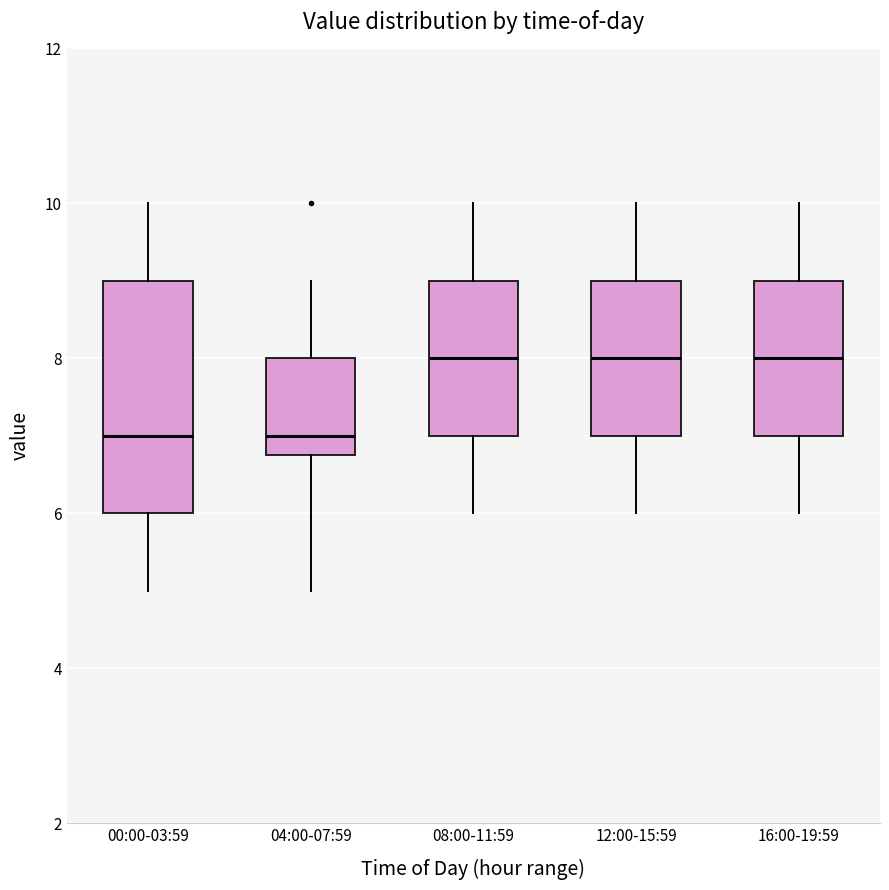

Which box is the tallest, from its lower edge to its upper edge?

00:00-03:59